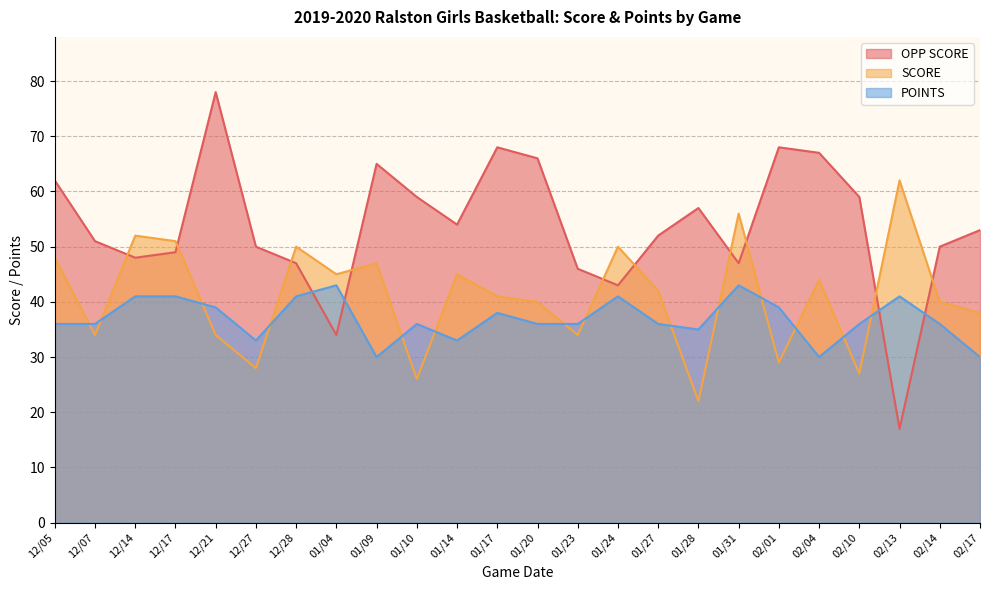

Where is OPP SCORE nearest to the value 47?

12/28